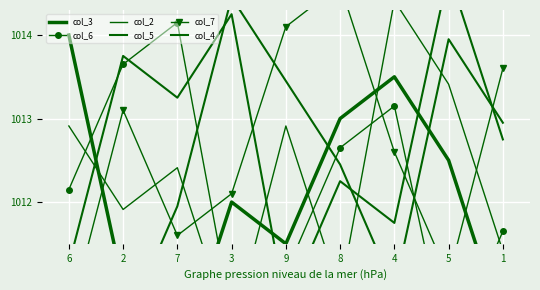

At 9, list the series in order from smallest to largest.

col_4, col_6, col_3, col_2, col_5, col_7